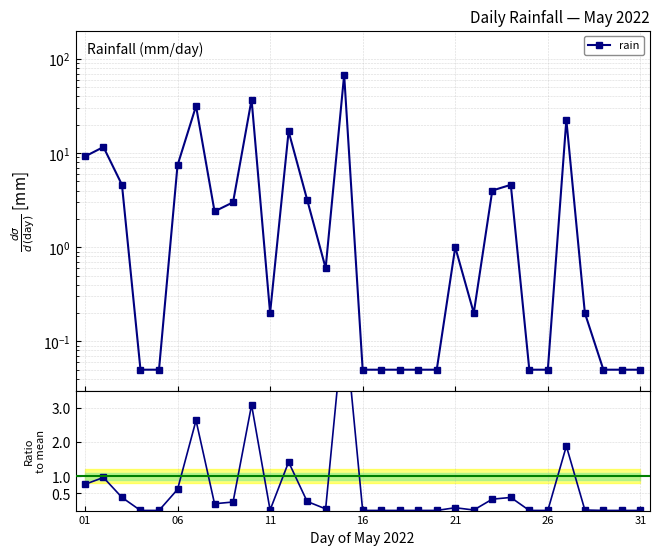

True or false: rain / mean has a value of 0.0 at 17.

True